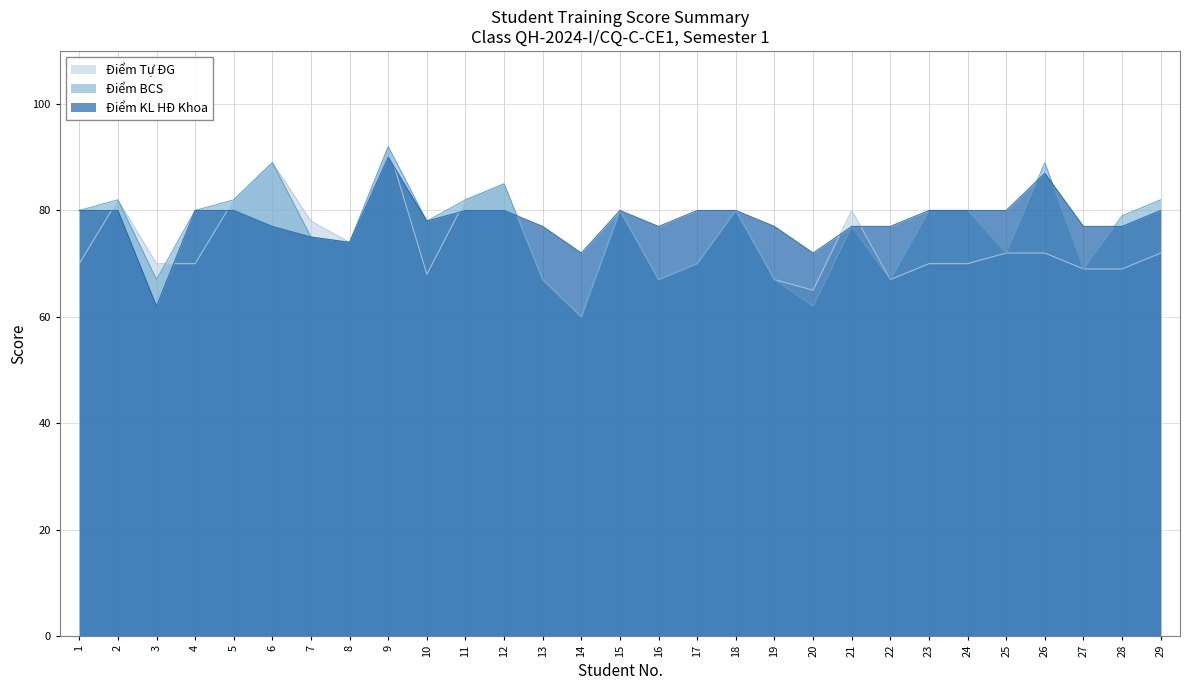

What are all the series names shown in the legend?

Điểm Tự ĐG, Điểm BCS, Điểm KL HĐ Khoa